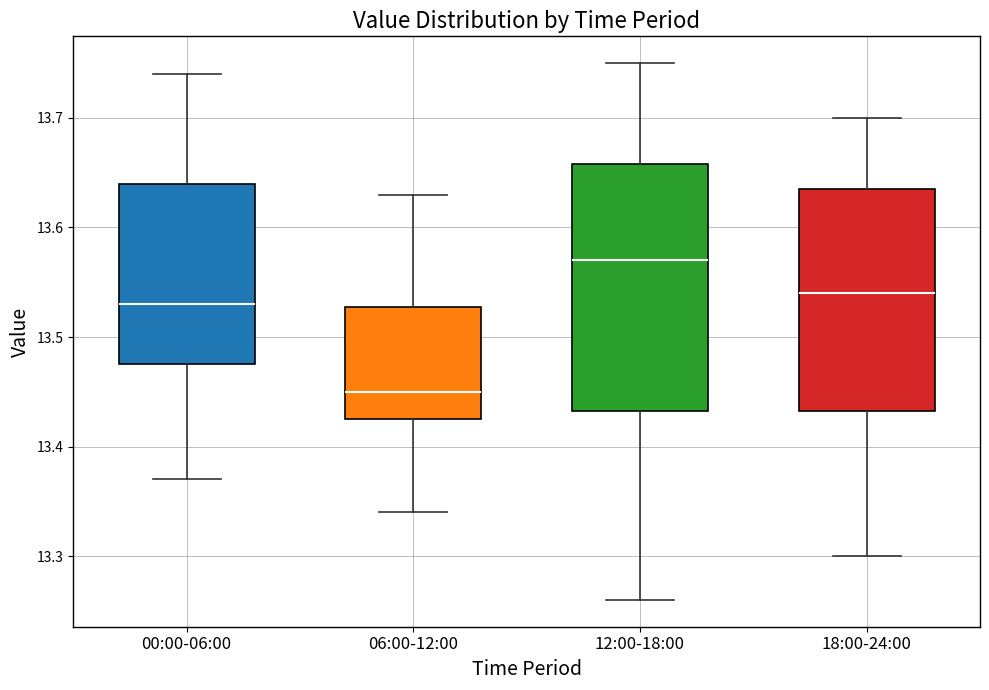

Comparing the boxes themselves (not the whiskers), which one is the tallest?

12:00-18:00